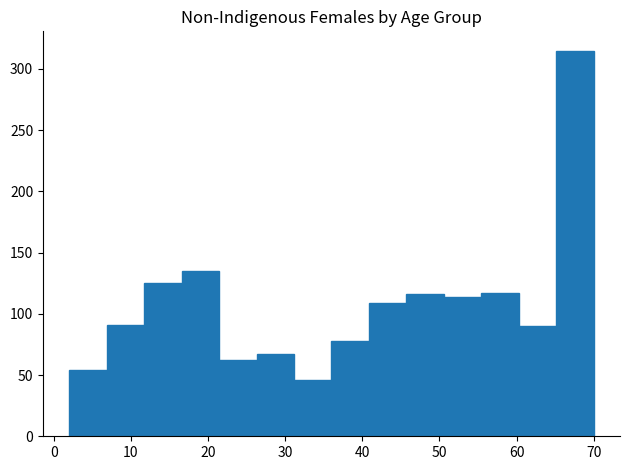

Over which range of the x-axis is the bar tallest?

65 to 70